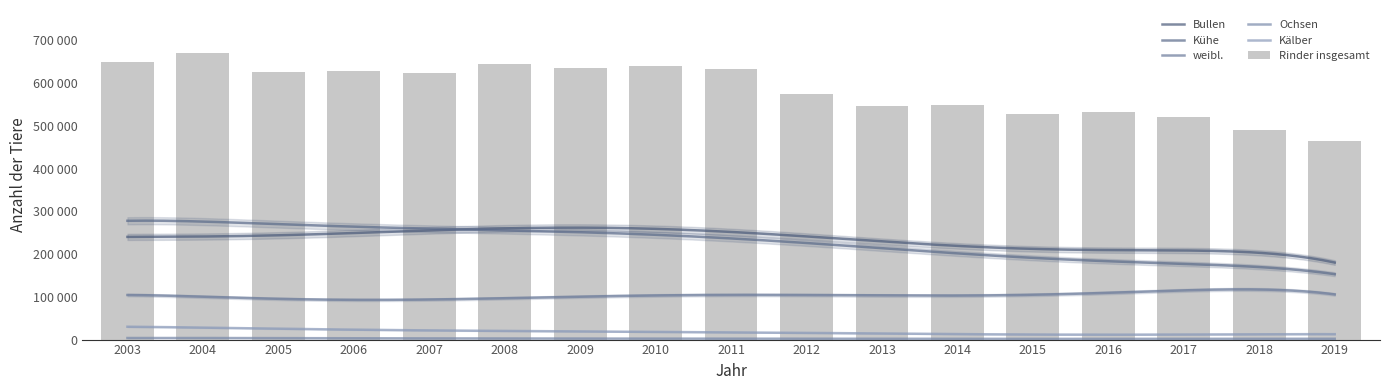

Reading left to right, extract all data points from this chart.

Rinder insgesamt: 648590	670245	626690	627256	624157	645445	635881	639194	633627	575362	546236	547508	526750	532850	521609	489118	464386
Ochsen: 3624	3967	3201	3249	2642	2563	2508	2413	2109	1799	1652	1617	1772	1859	1918	1895	2009
Bullen: 235655	254244	237574	240897	255743	266184	261747	261928	256718	232620	221719	224943	214349	210635	212002	195153	183087
Kühe: 276208	280311	267513	266029	252184	260033	250210	246563	243877	220632	206759	204390	189849	189463	177584	163879	155151
weibl.: 103633	102158	93411	94718	93240	94935	98160	106576	109023	102464	99635	100619	104756	115104	115388	112689	107313
Kälber: 29470	29565	24991	22363	20348	21730	19759	18014	17888	14507	13390	12928	12479	12207	11715	11615	13023